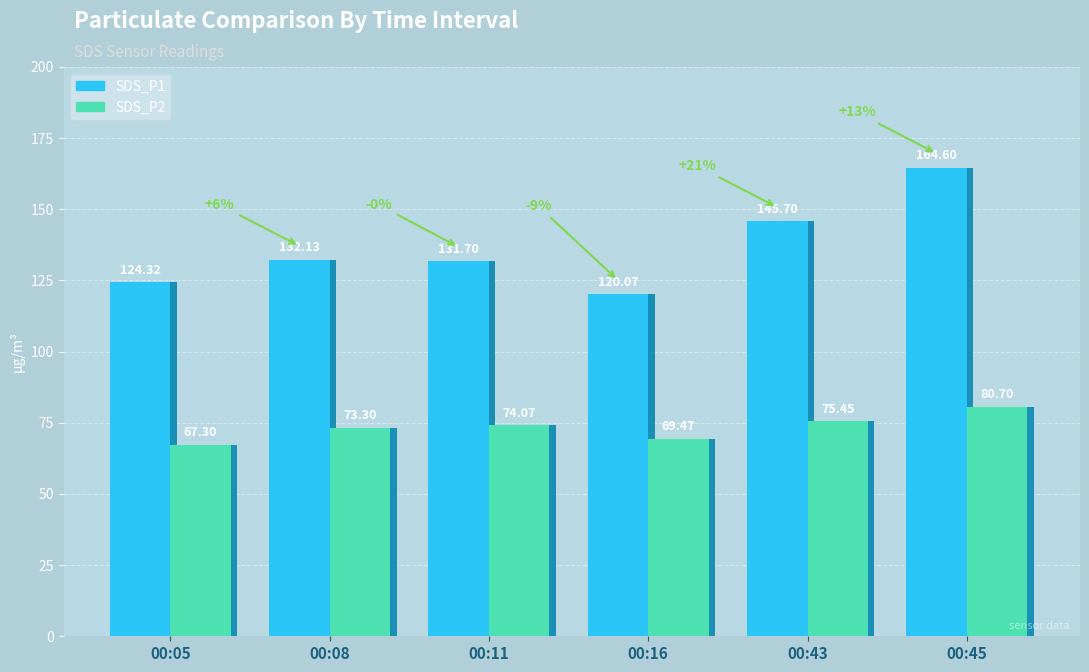

At which label does SDS_P1 first exceed 132?

00:08